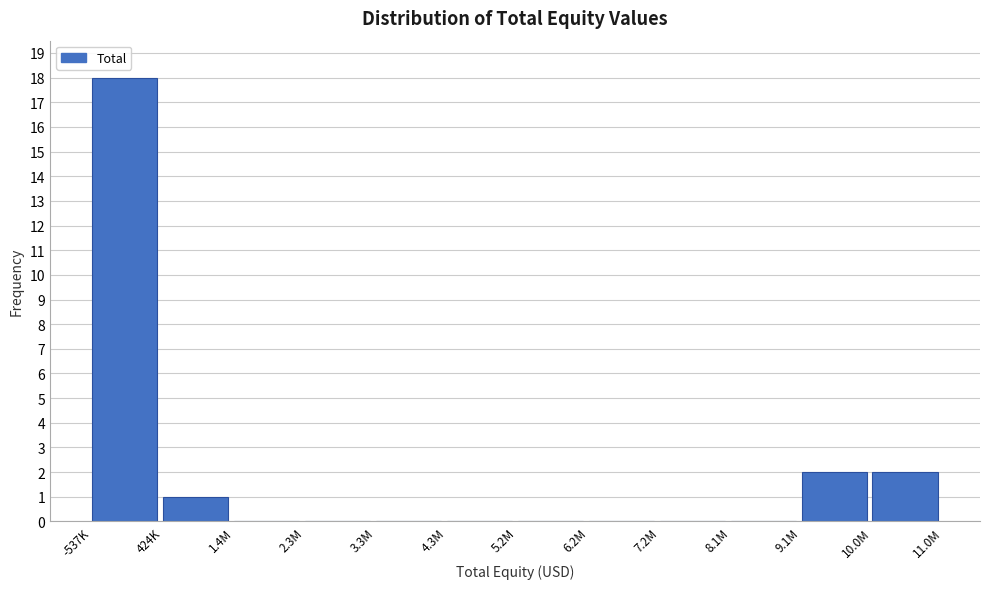

Reading left to right, transcribe all the data shown in this chart.

-537K=18	424K=1	1.4M=0	2.3M=0	3.3M=0	4.3M=0	5.2M=0	6.2M=0	7.2M=0	8.1M=0	9.1M=2	10.0M=2